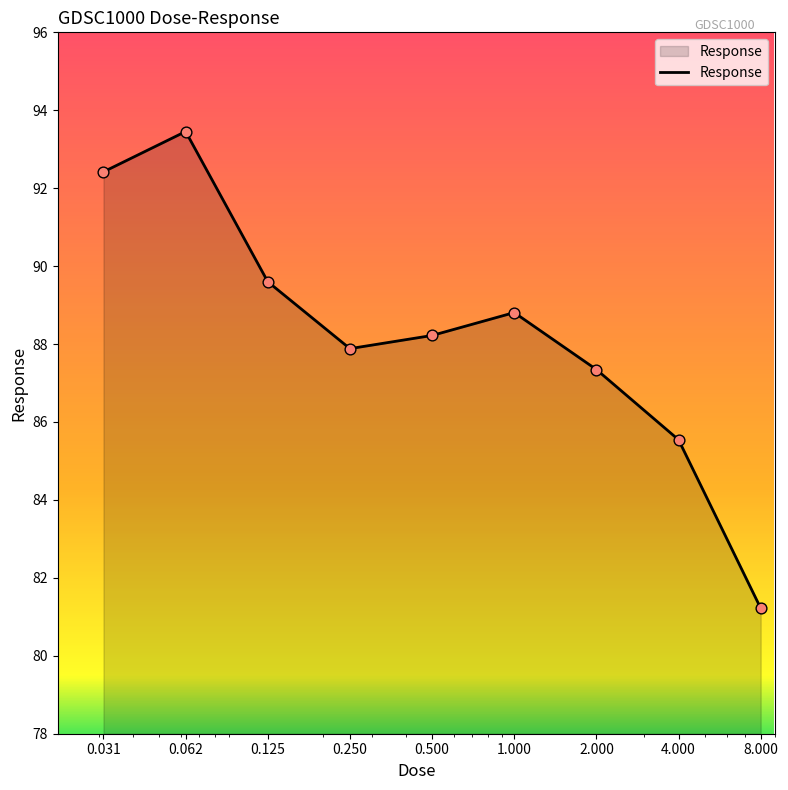

What is the difference between the maximum and minimum values?

12.2